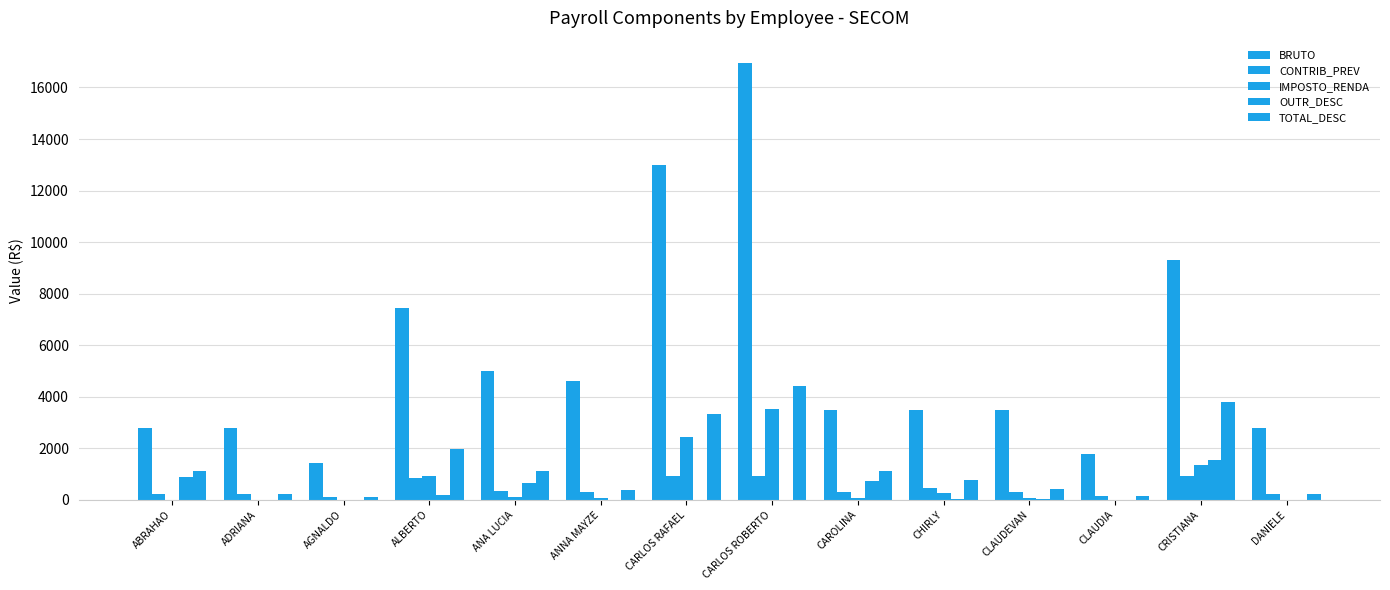

How many distinct data groups are displayed?

5